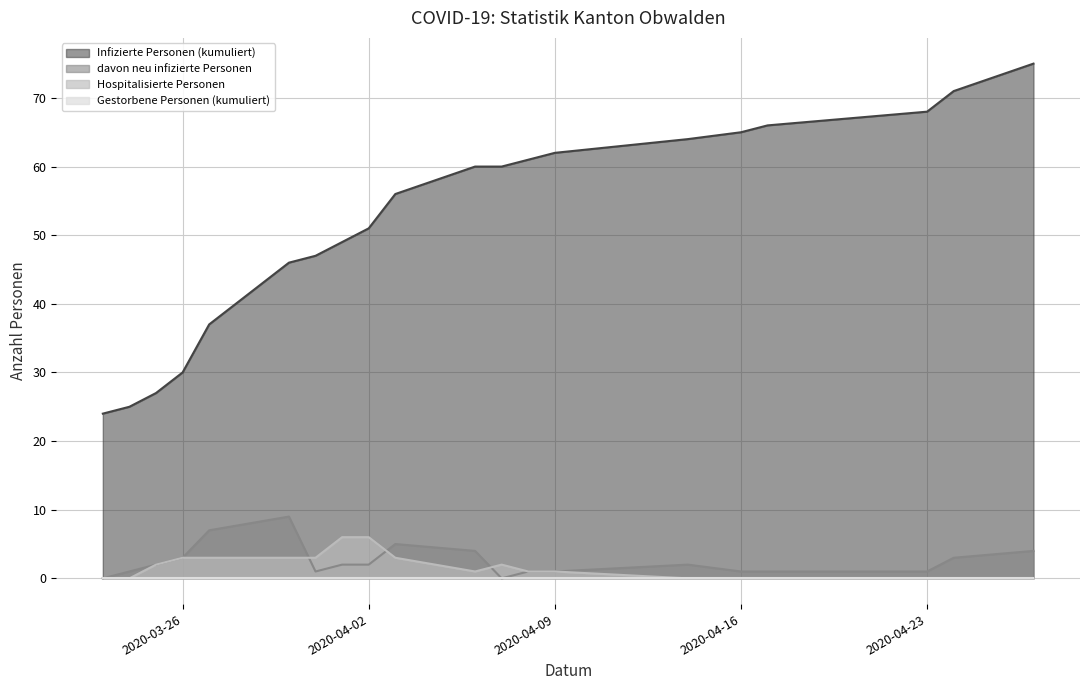

How many values in the Hospitalisierte Personen series exceed 1?

9